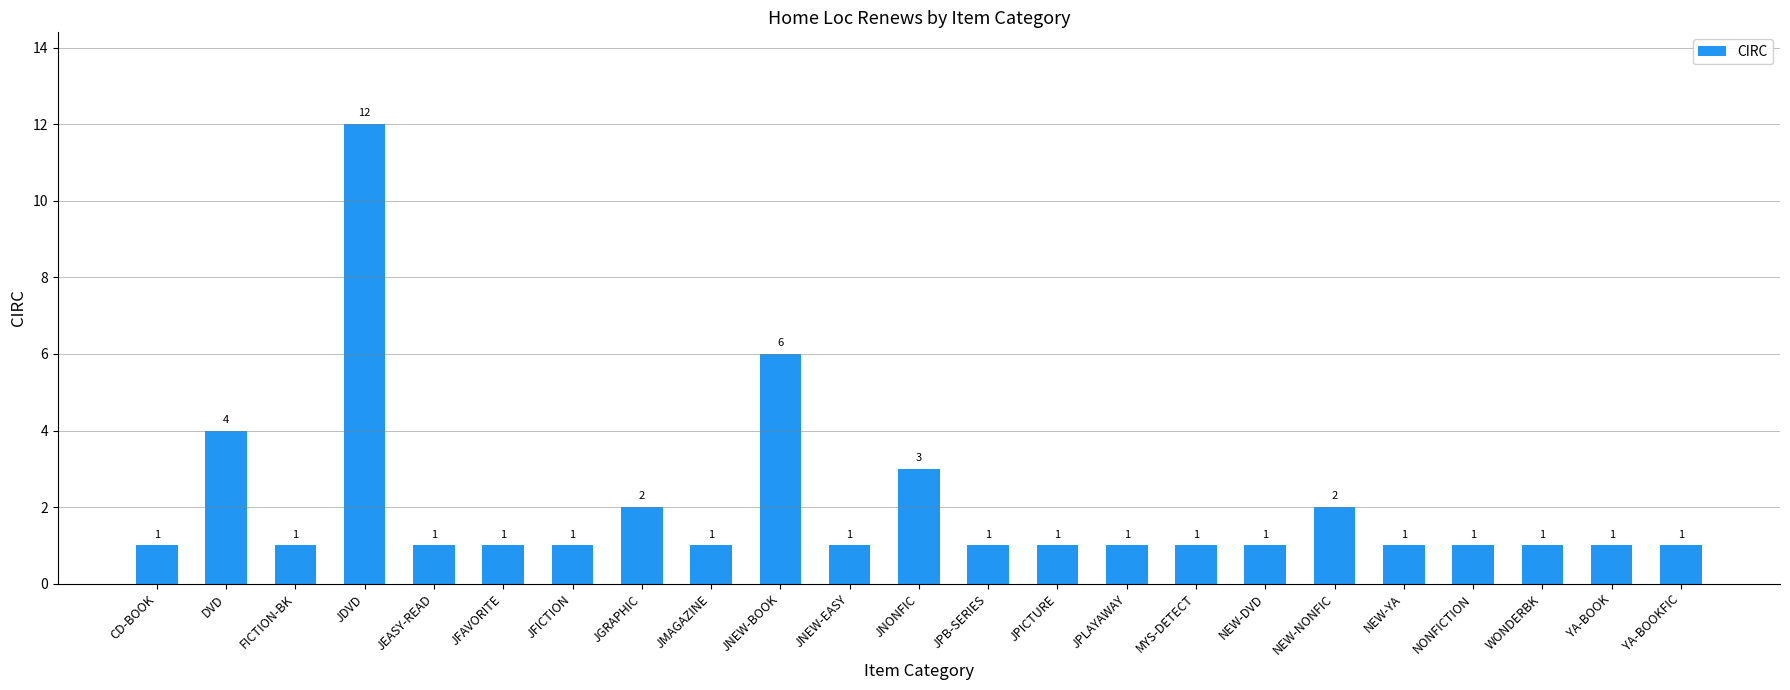

True or false: the data shows 12 at JDVD.

True